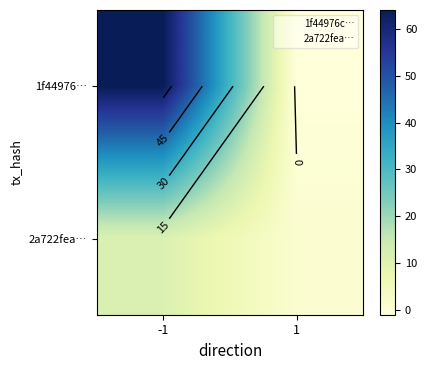

What is the minimum value for 2a722fea…?

1